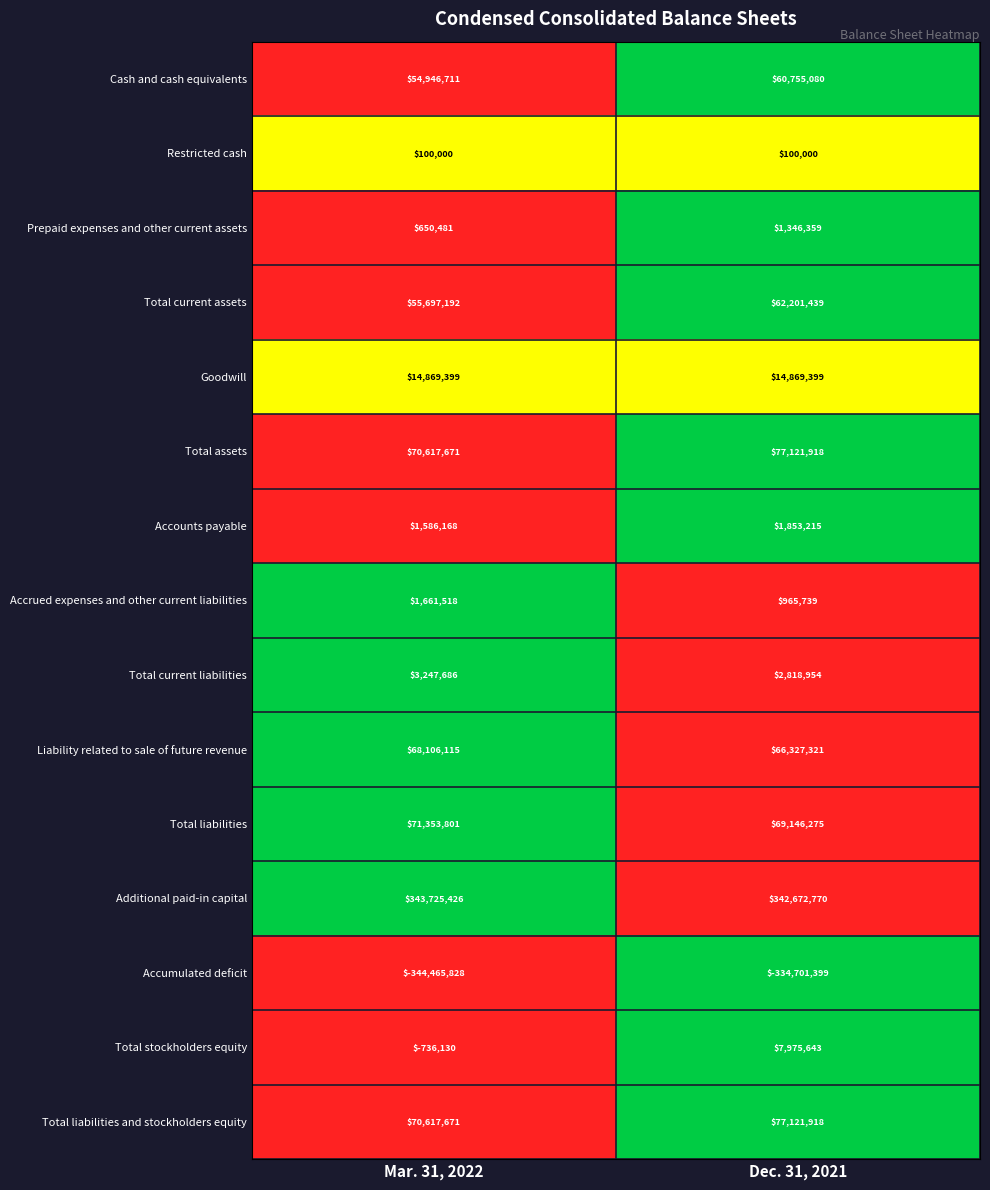

The Additional paid-in capital series shows 343725426 at Mar. 31, 2022. True or false?

True